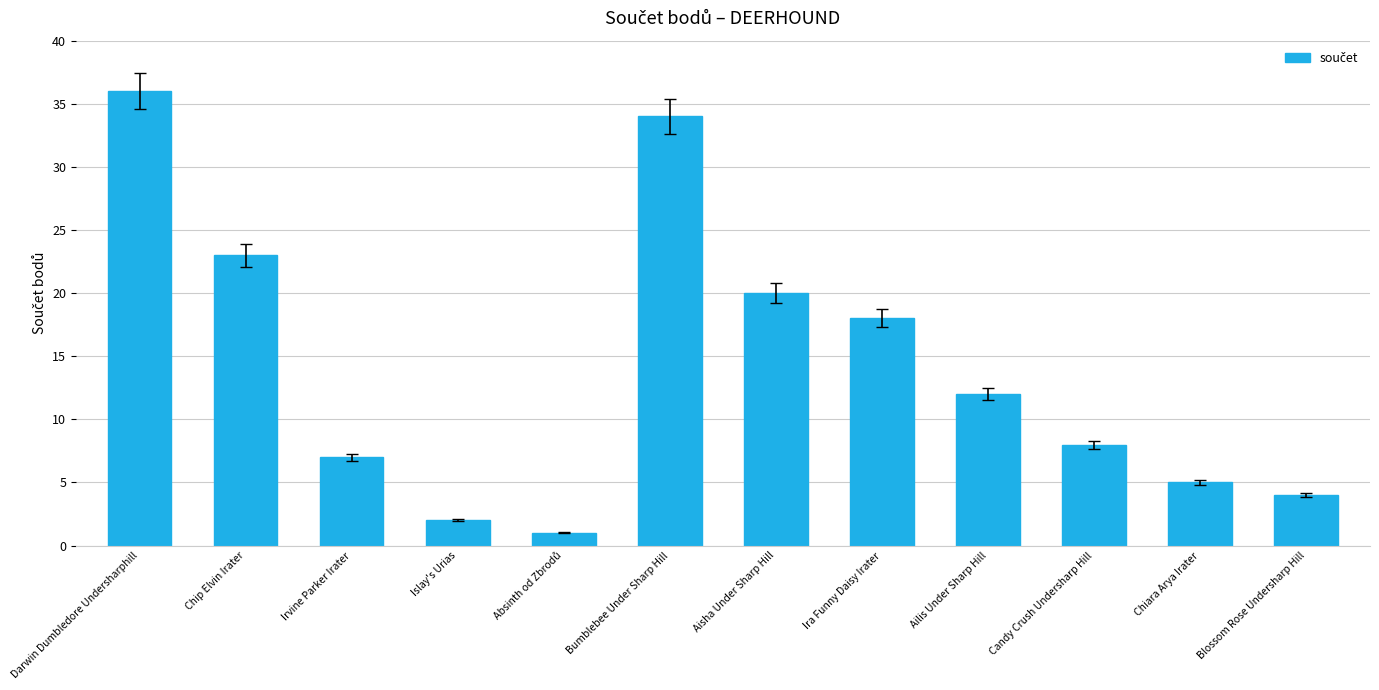

What is the average value?

14